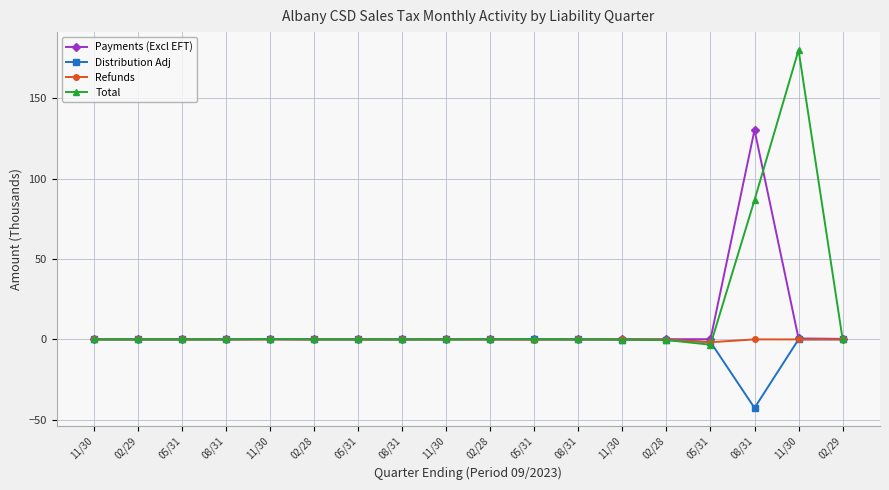

What is the smallest value displayed?

-42.7